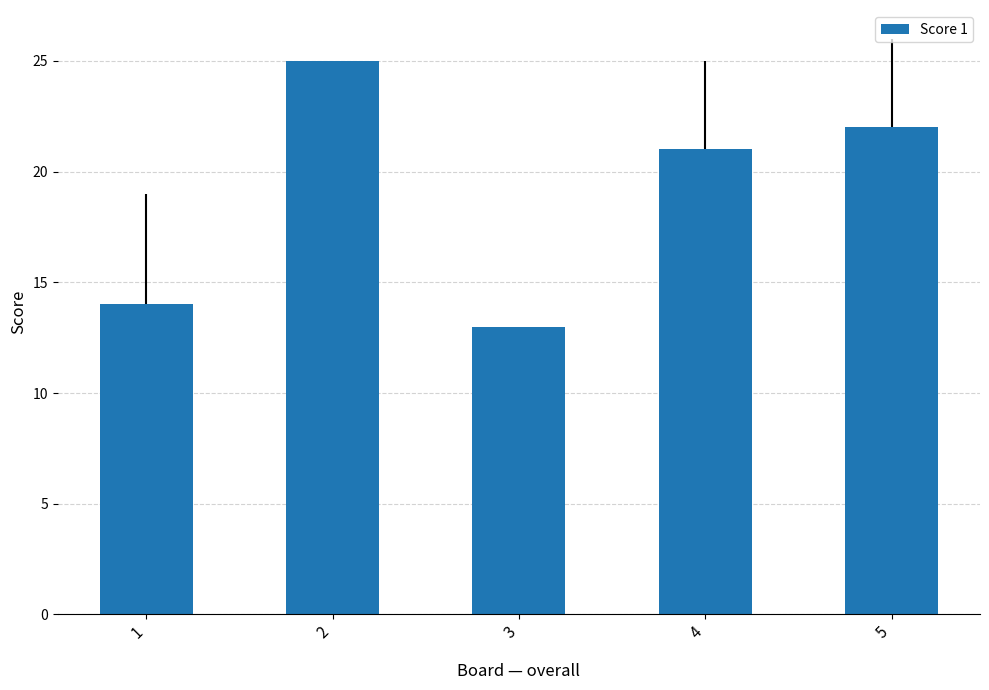

Which has a higher value, 3 or 1?

1